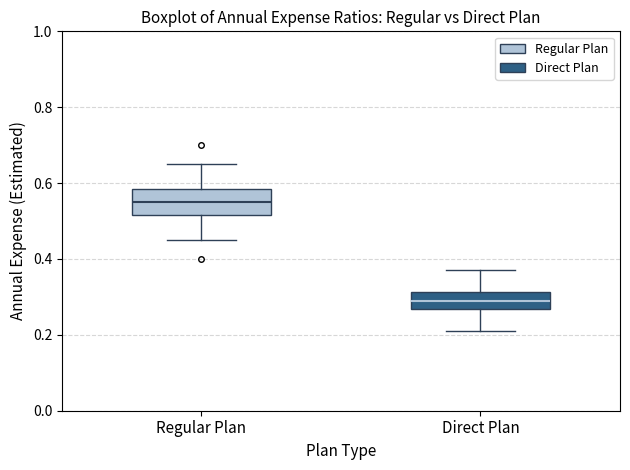

Reading left to right, transcribe this box plot: for each box, give where its median line is, the range the box spans, and where its two whiskers end, as read against the y-axis. The values are not printed on the chart, so give them approximately, as read against the axis.

Regular Plan: median 0.56, box 0.52 to 0.58, whiskers 0.46 to 0.66
Direct Plan: median 0.30, box 0.26 to 0.32, whiskers 0.22 to 0.38